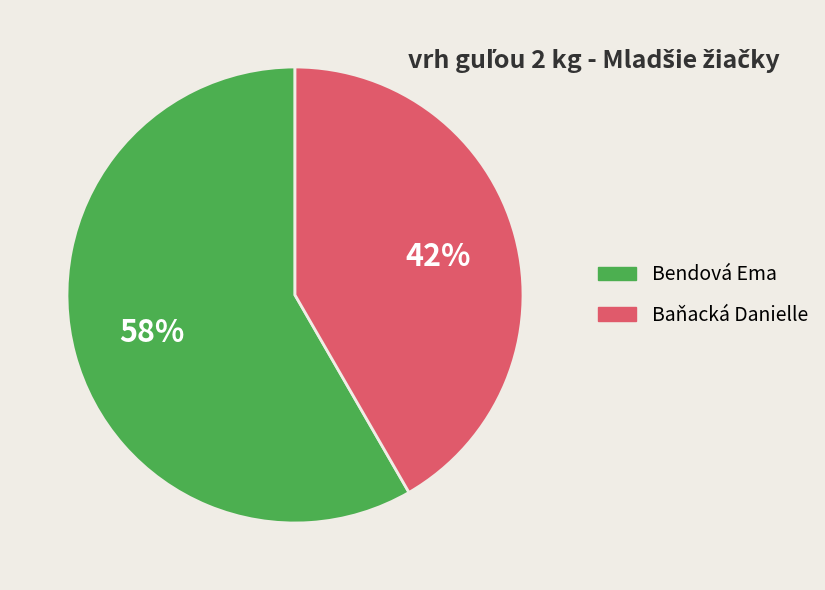

Which slice is the largest?

Bendová Ema